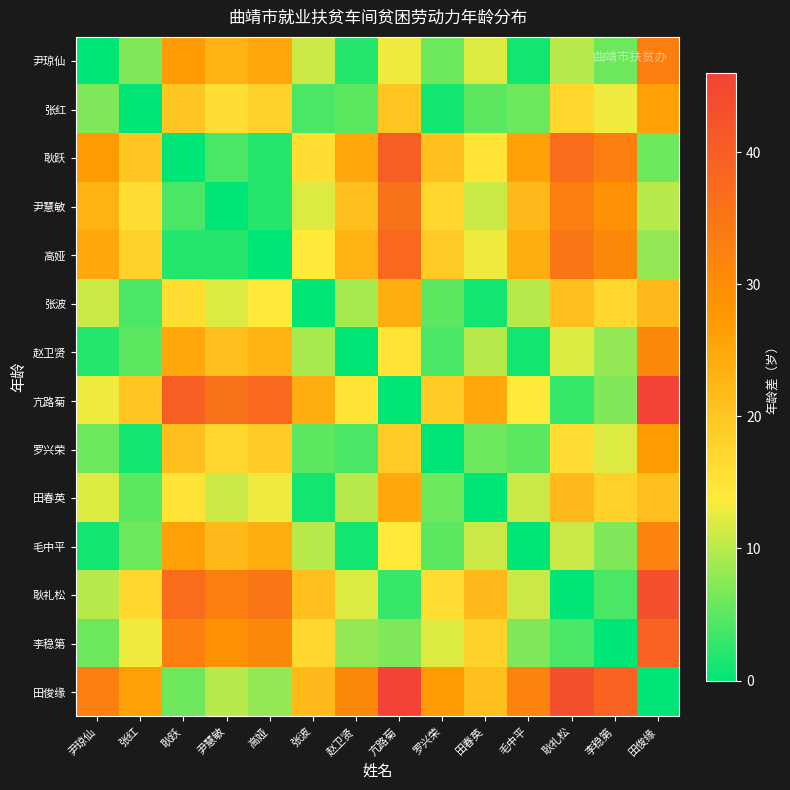

Which has a higher value, 亢路菊 or 耿礼松?

亢路菊